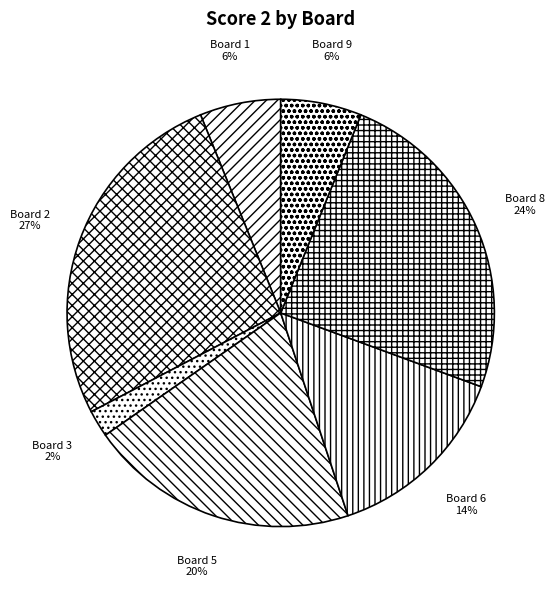

Approximately how many times larger is the value at Board 2 compared to Board 6?

1.9